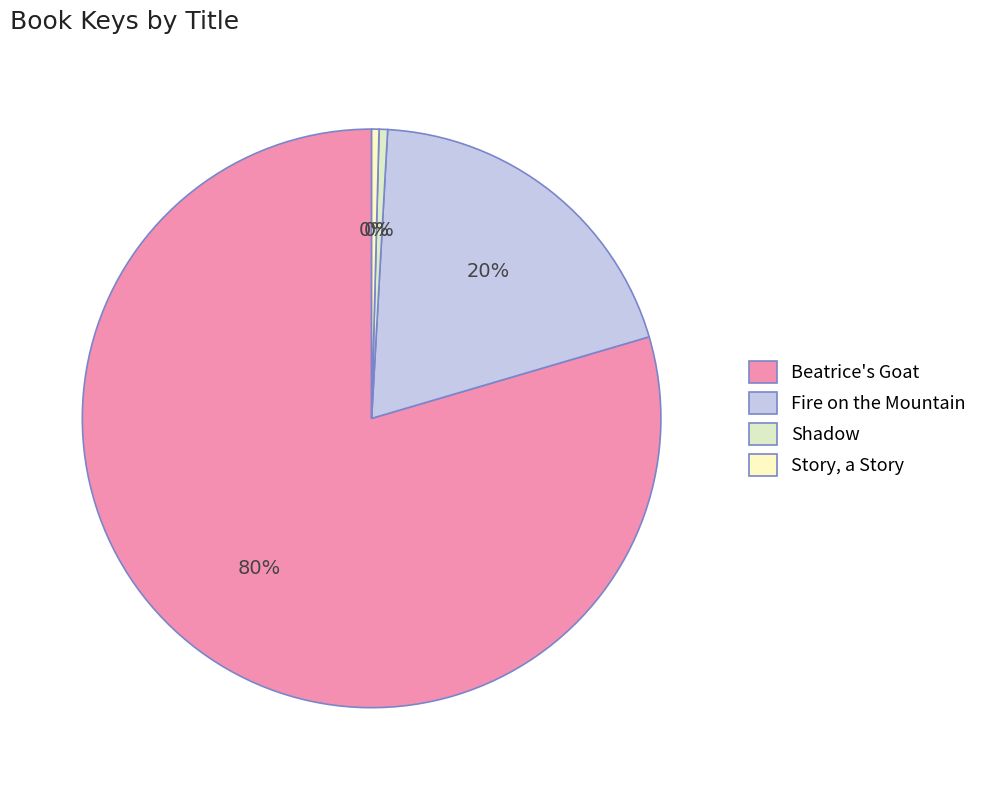

To the nearest percent, what is the difference between the Beatrice's Goat and Shadow slice percentages?

79%